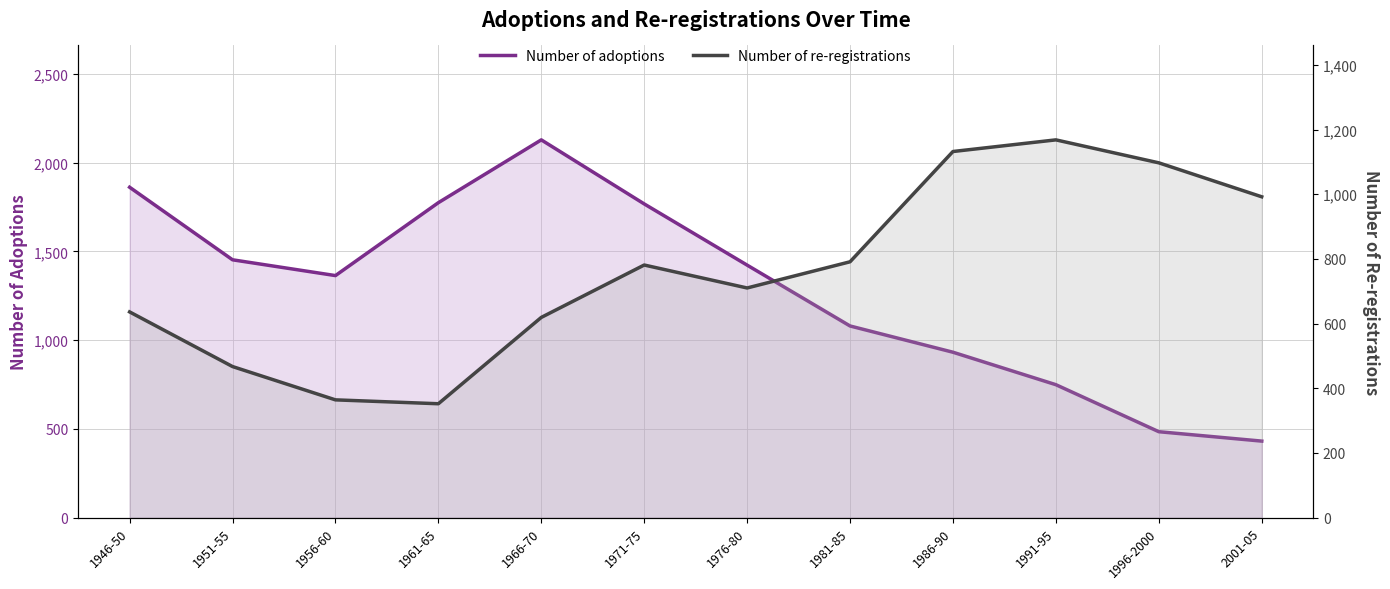

Reading left to right, list all the values displayed in this chart.

Number of adoptions: 1946-50=1862	1951-55=1453	1956-60=1364	1961-65=1775	1966-70=2129	1971-75=1768	1976-80=1423	1981-85=1080	1986-90=932	1991-95=749	1996-2000=484	2001-05=431
Number of re-registrations: 1946-50=636	1951-55=467	1956-60=364	1961-65=352	1966-70=619	1971-75=781	1976-80=710	1981-85=791	1986-90=1132	1991-95=1168	1996-2000=1097	2001-05=992